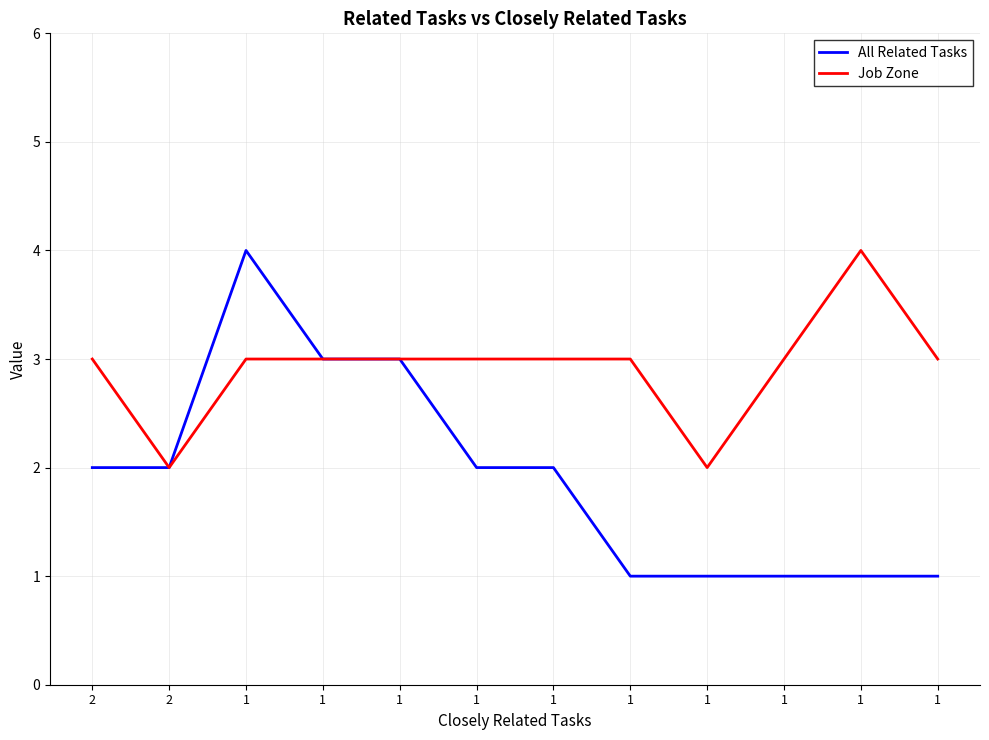

True or false: All Related Tasks and Job Zone intersect in this chart.

False